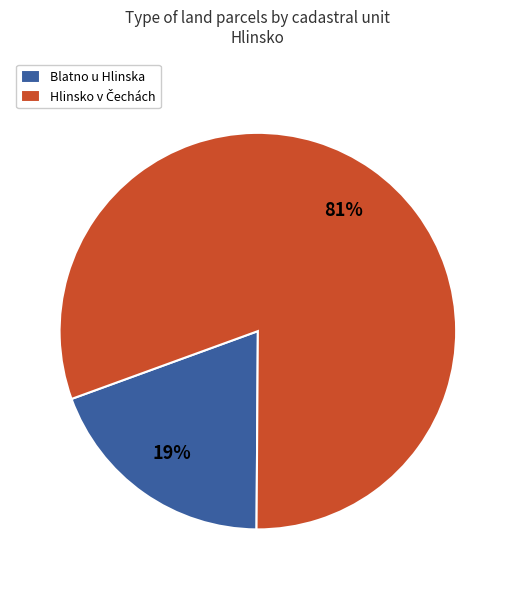

To the nearest percent, what is the average slice percentage?

50%